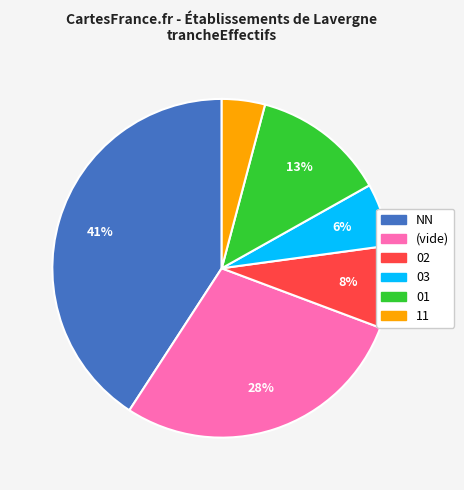

Does any single category account for the majority?

No